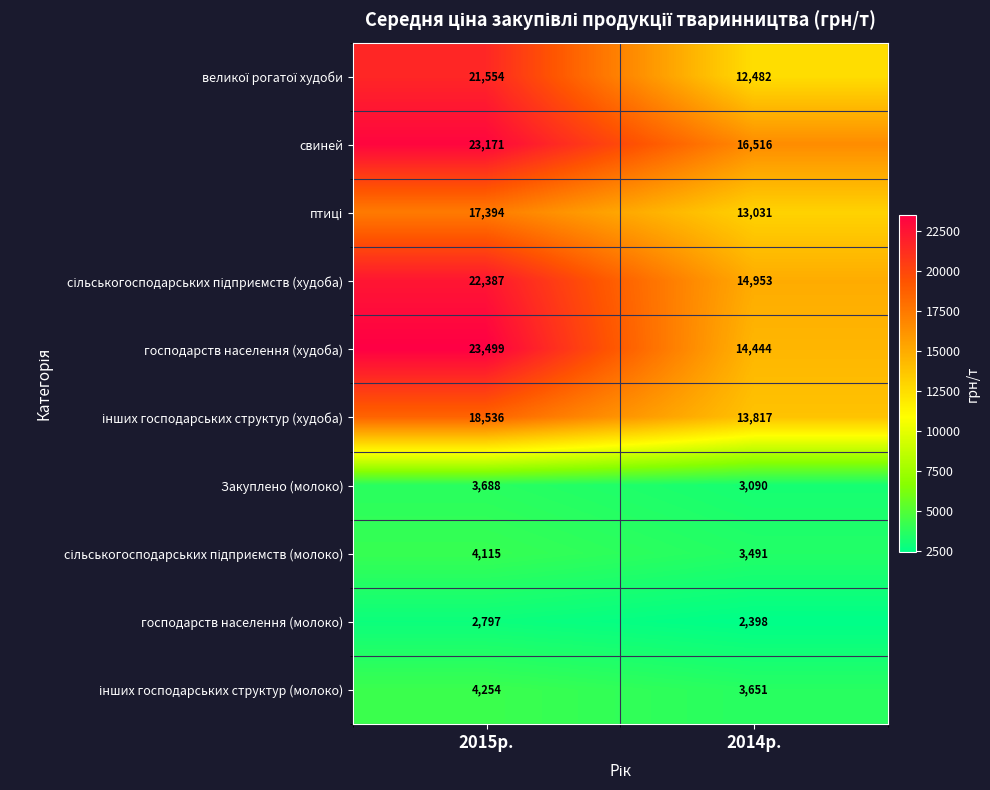

Which series has the largest total across all categories?

свиней